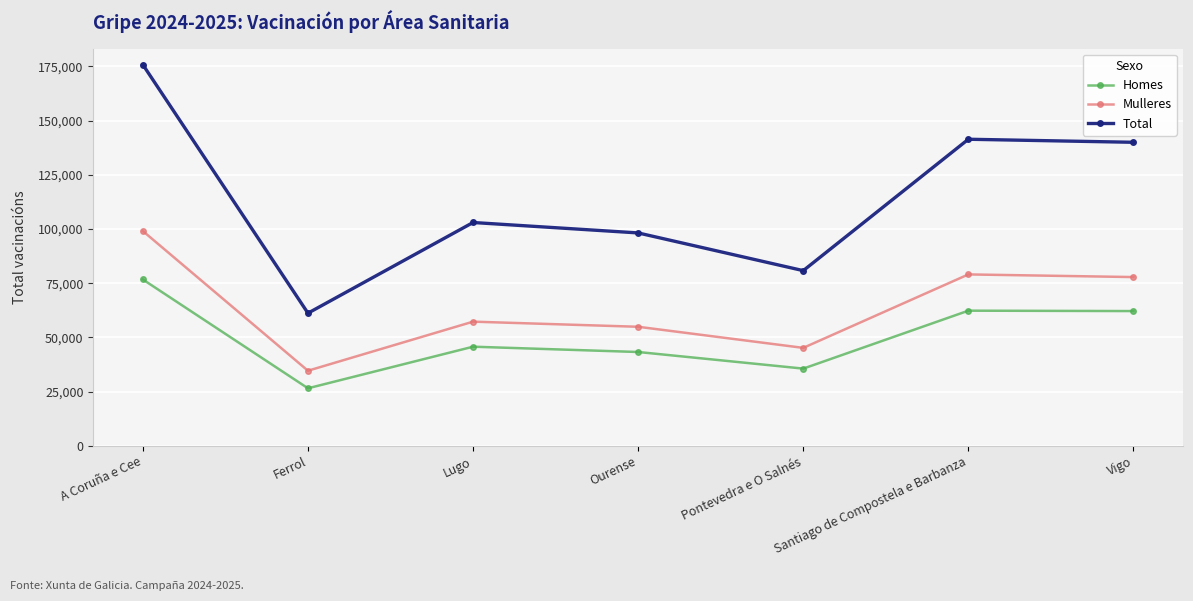

List the series in order of their overall mean, highest first.

Total, Mulleres, Homes